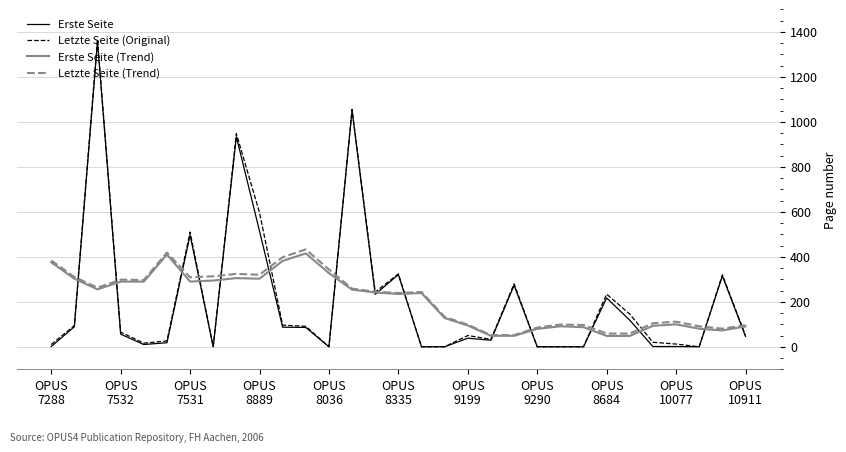

Which series has the widest spread of values?

Letzte Seite (Original)